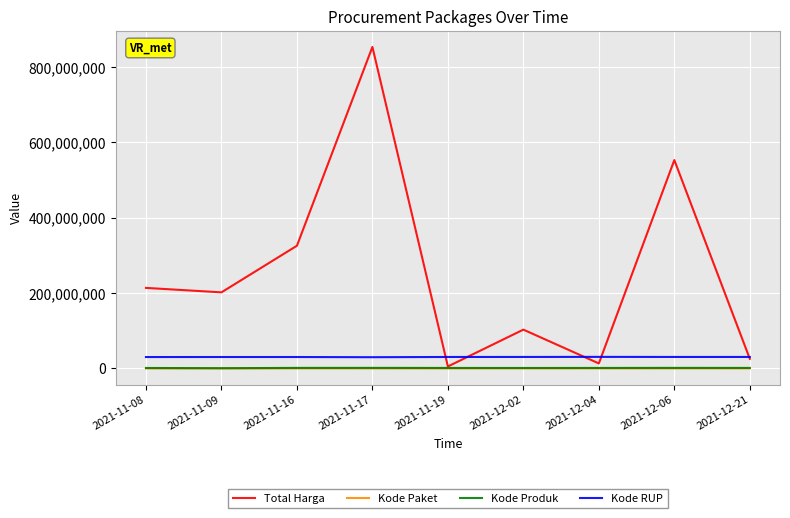

The value of Total Harga at 2021-11-08 is 66601586. True or false?

False